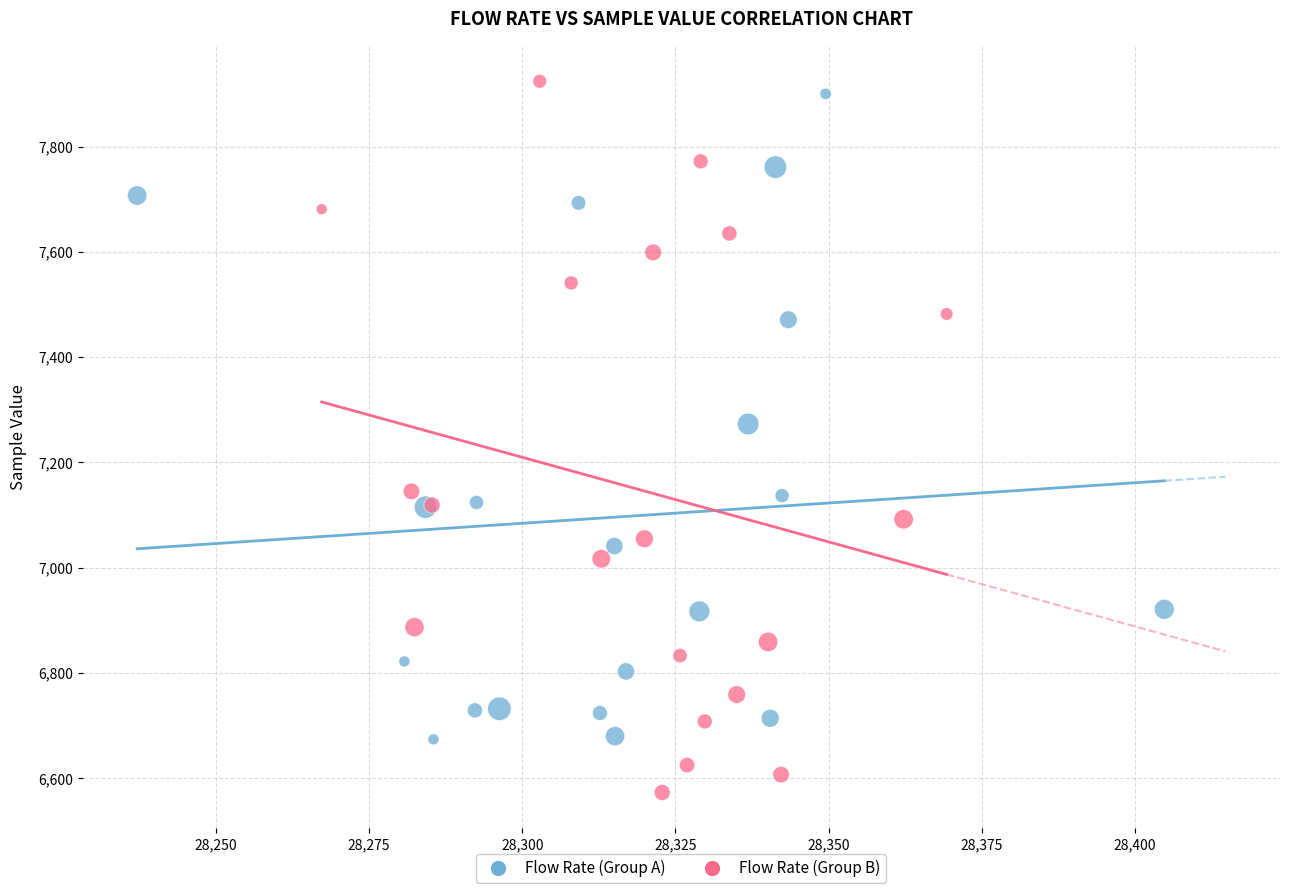

Which series has the widest spread of Y values?

Flow Rate (Group B)